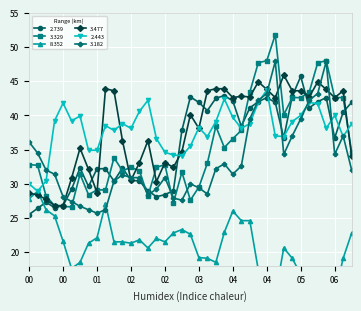

Rank the series by their maximum value, from highest to lowest.

3.329, 3.182, 3.477, 2.739, 2.443, 8.352